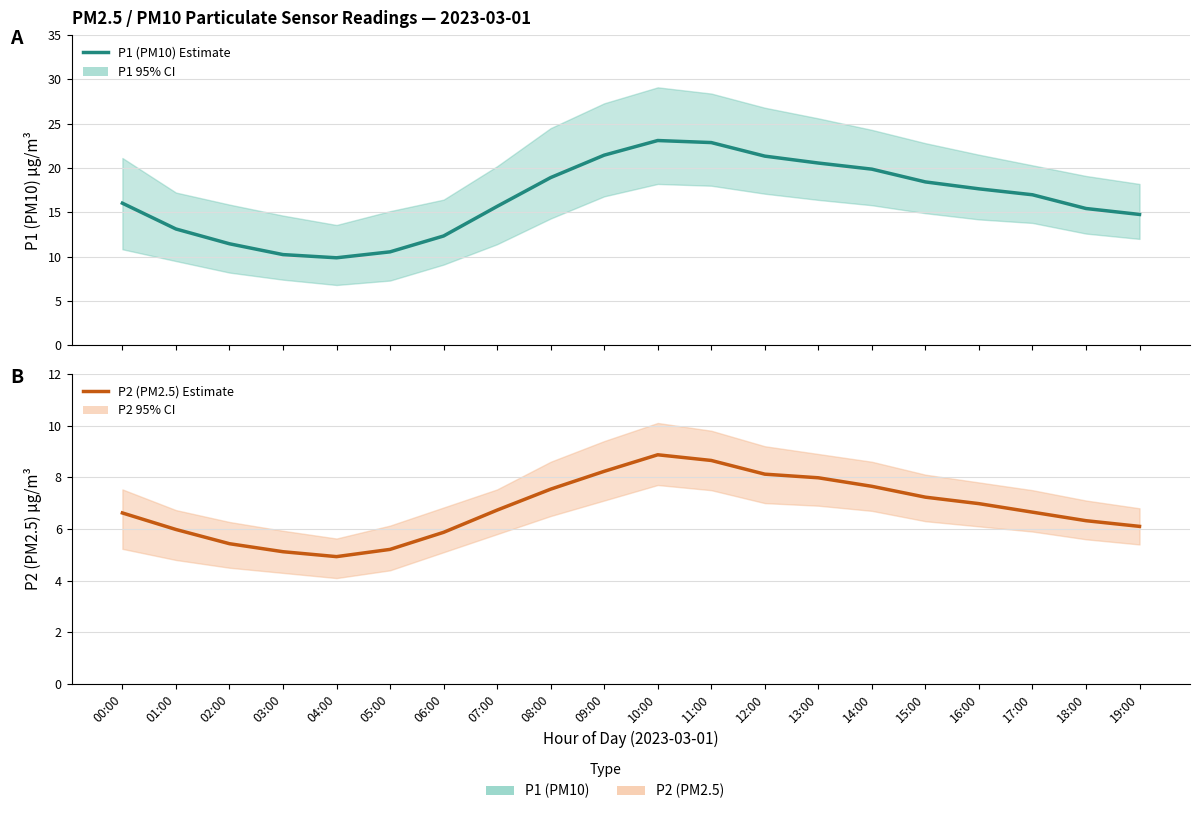

True or false: P1 (PM10) Estimate has more than 0 interior local peaks.

True